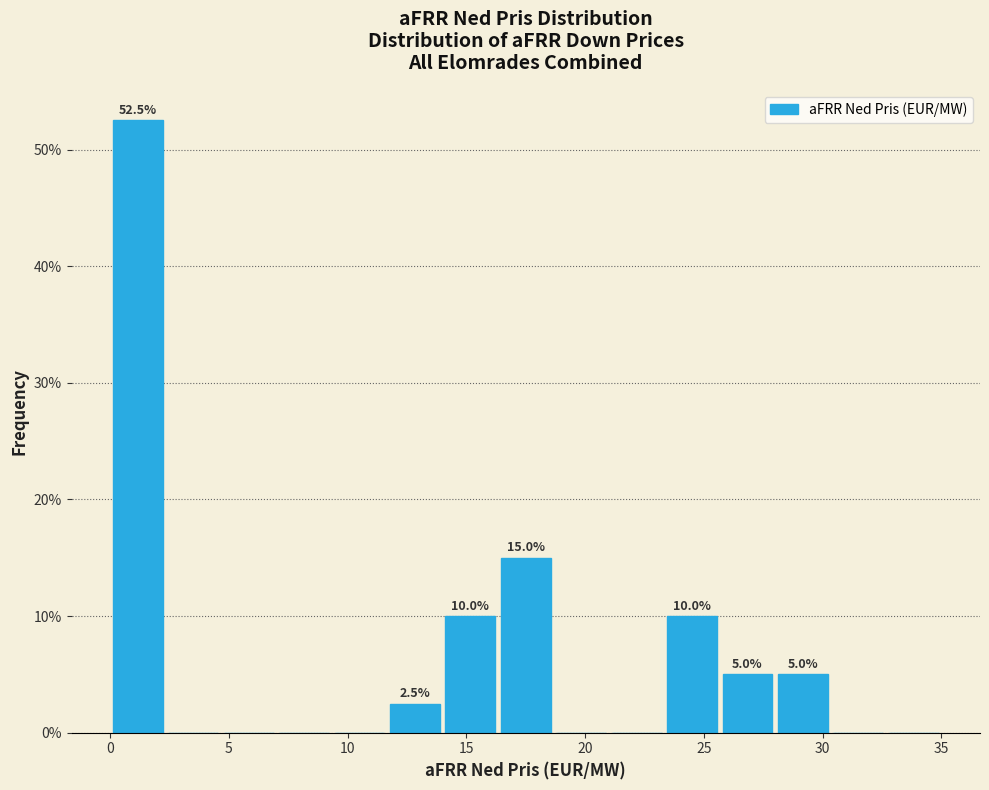

Which range on the x-axis has the tallest bar?

0.0 to 2.5